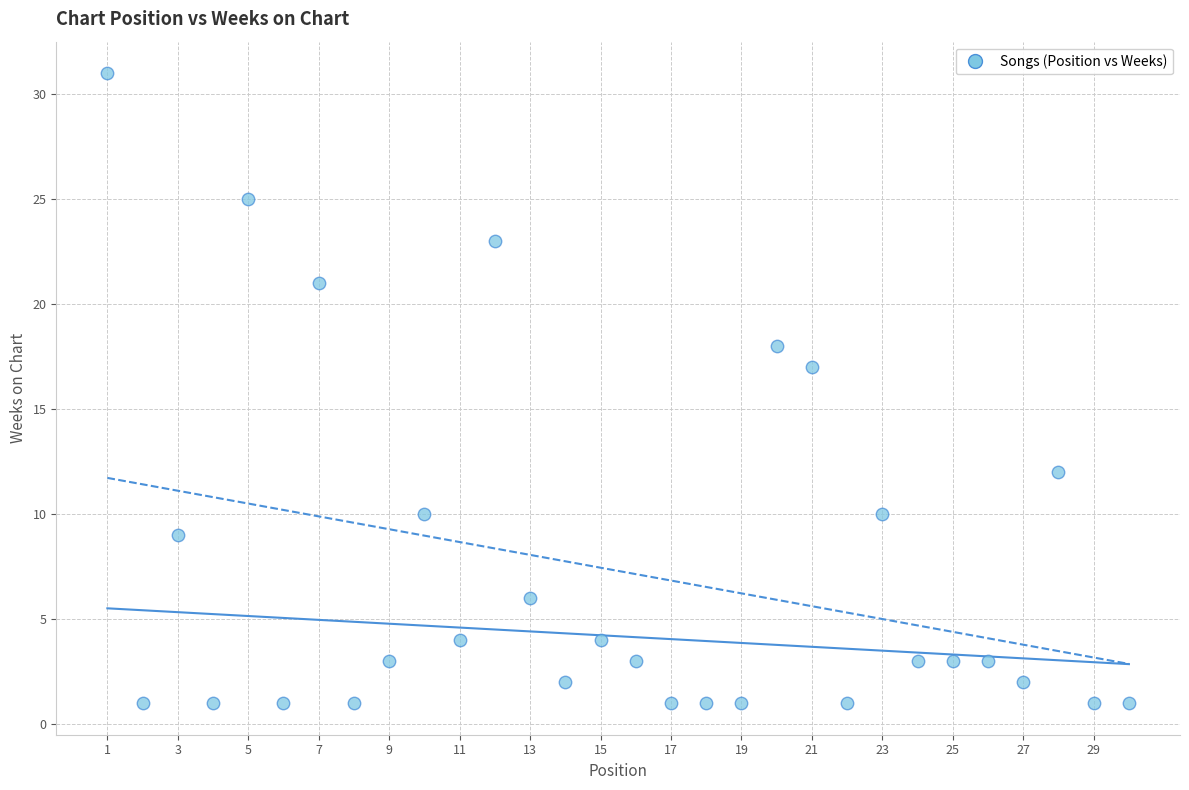

What Y value in the scatter plot is closest to 16?

17